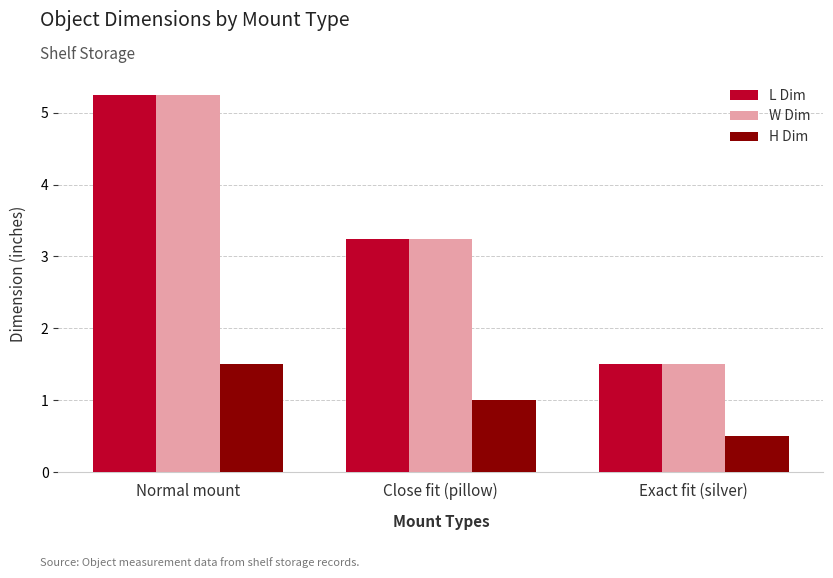

How many distinct data groups are displayed?

3